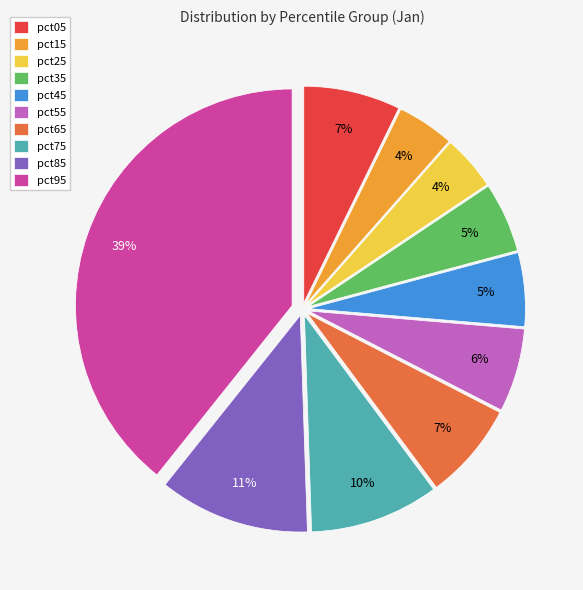

Is it true that pct65 is 7% of the pie?

True